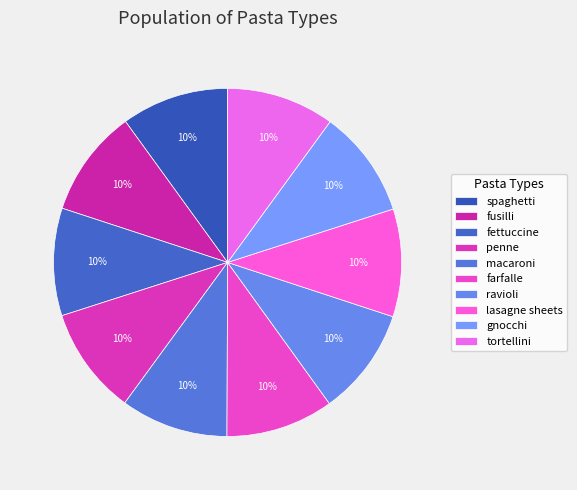

What percentage do fusilli and fettuccine together represent?

20.0%